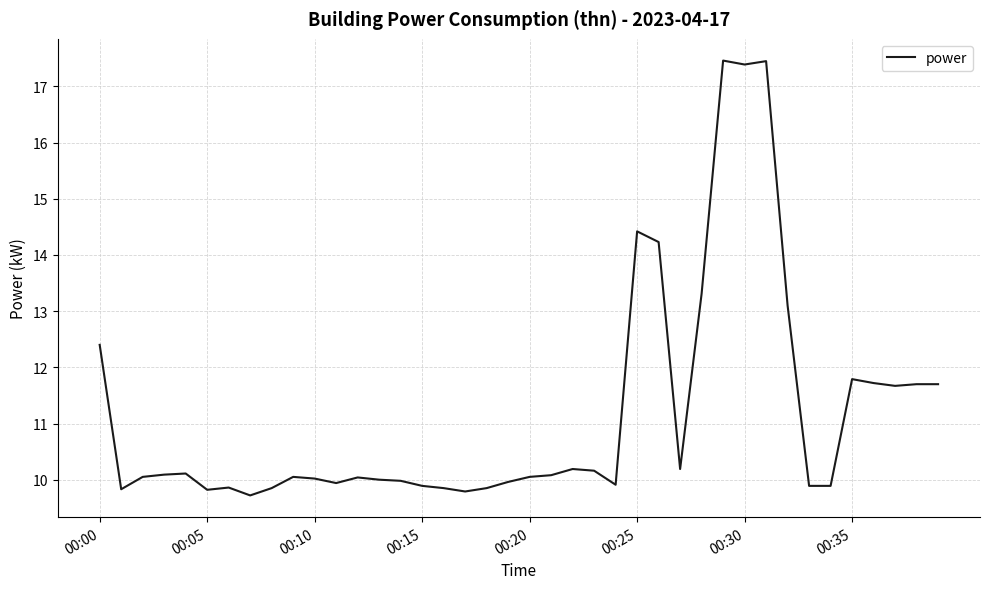

Count the number of data series in this chart.

1